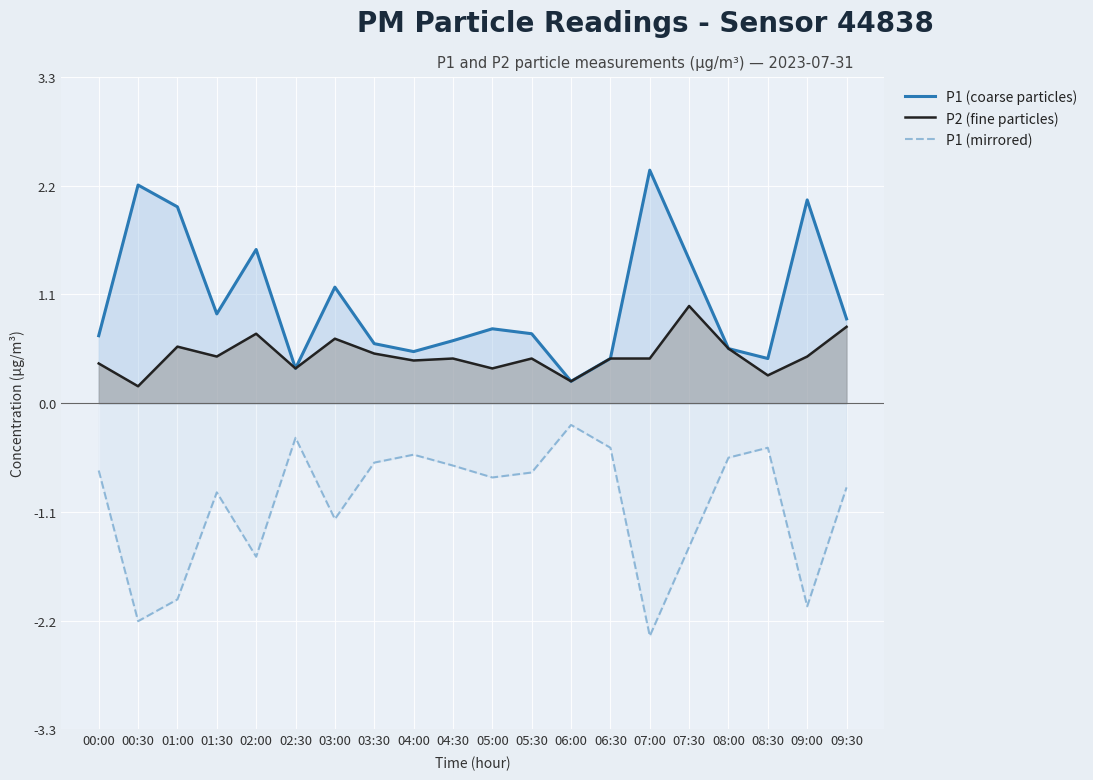

True or false: P1 (mirrored) and P2 (fine particles) cross at least once.

False